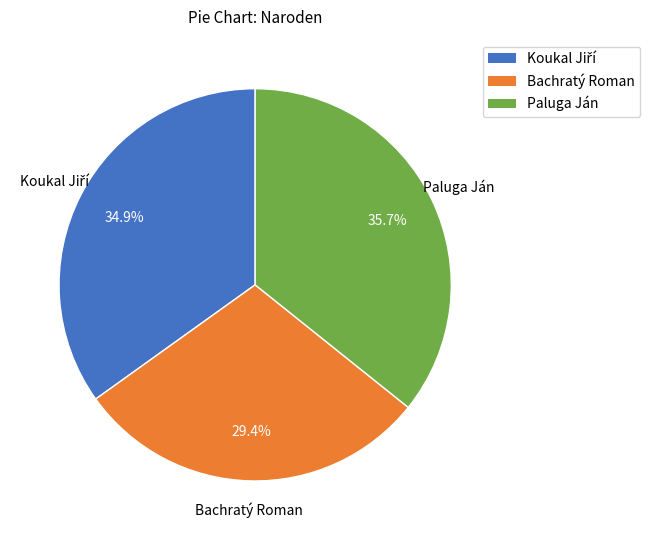

The Bachratý Roman slice represents 22% of the pie. True or false?

False